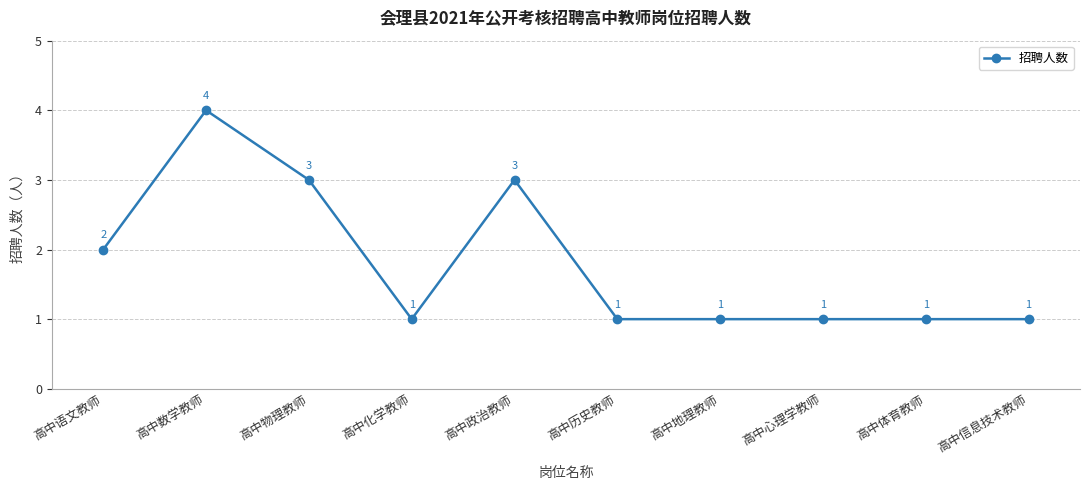

How many values are between 1 and 3?

9